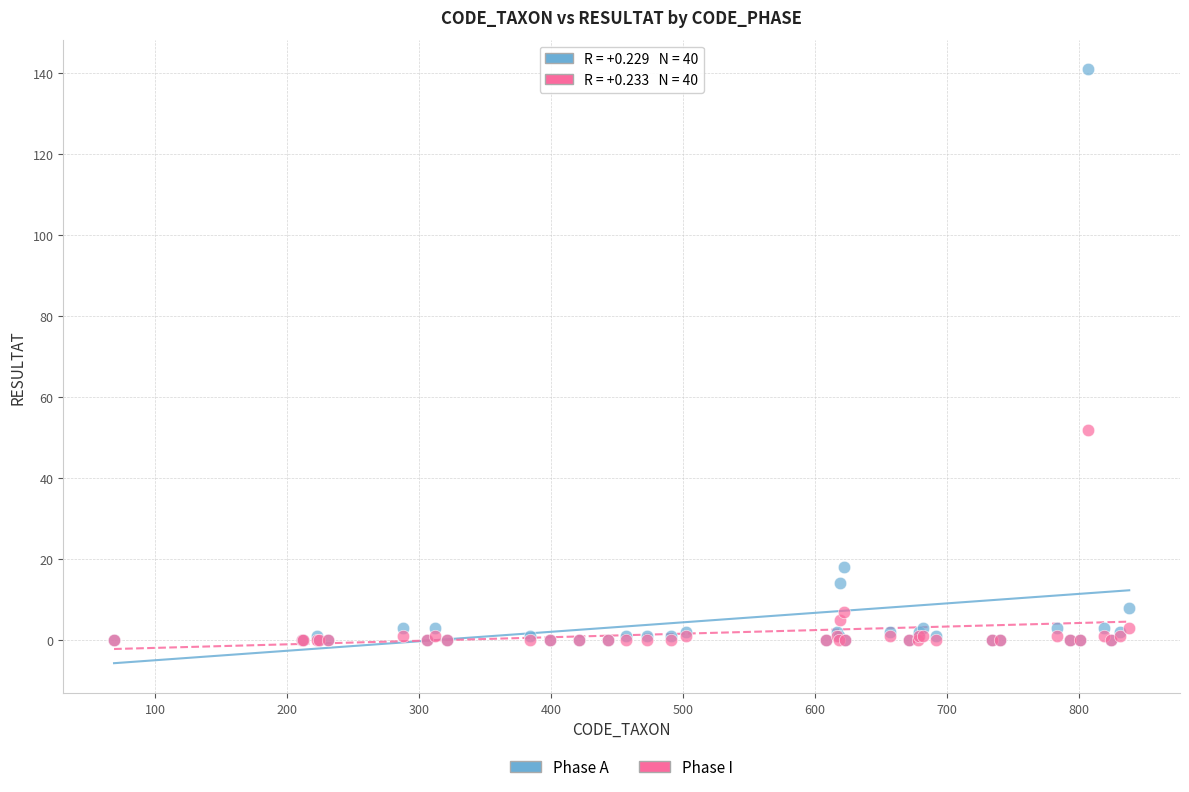

Across all series, what Y value is closest to 70?

52